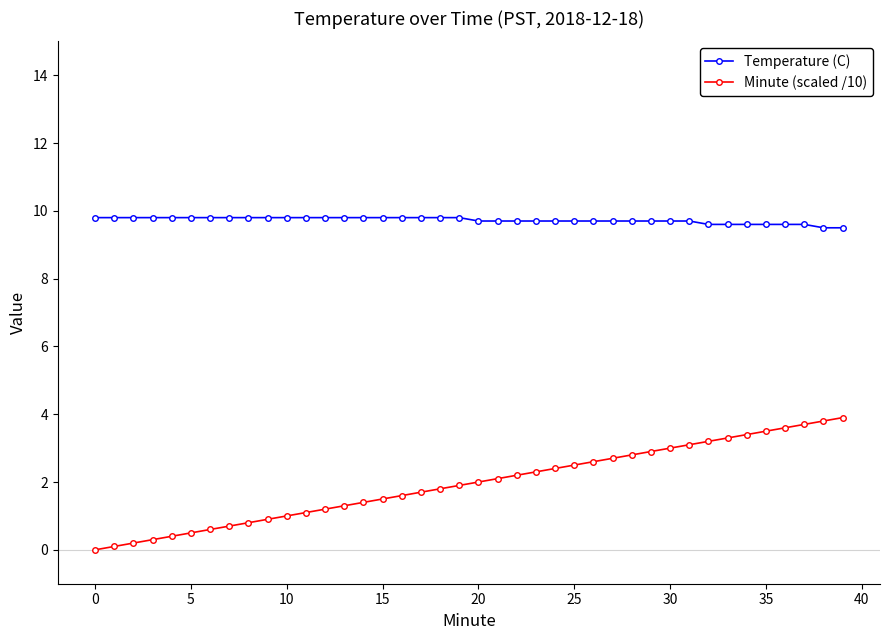

Which series has the widest spread of values?

Minute (scaled /10)